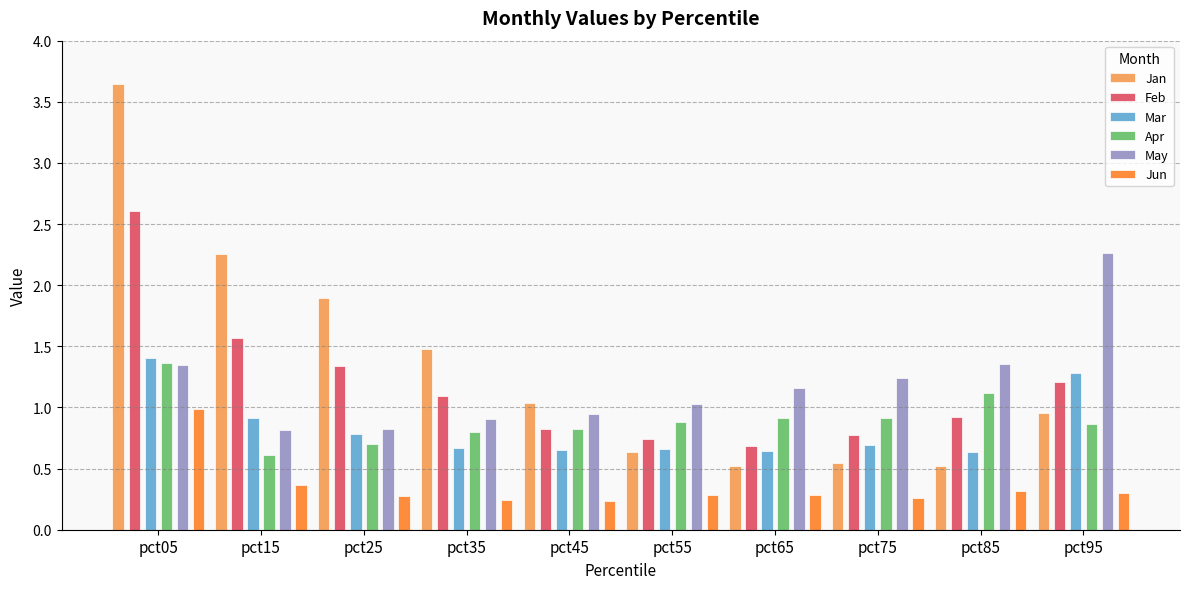

How many bars are there in total?

60